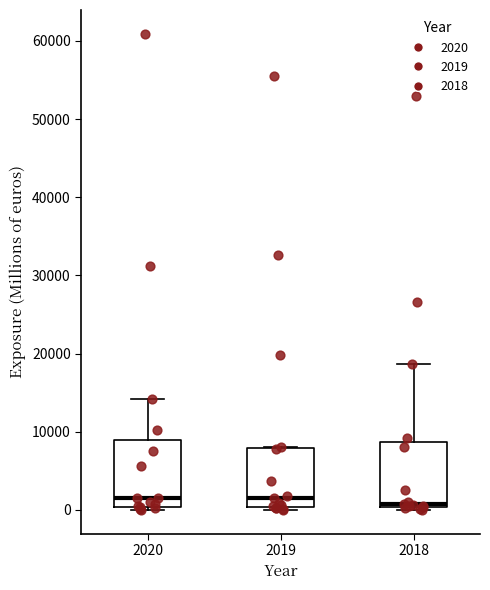

Reading left to right, transcribe this box plot: for each box, give where its median line is, the range the box spans, and where its two whiskers end, as read against the y-axis. The values are not printed on the chart, so give them approximately, as read against the axis.

2020: median 1000, box 0 to 9000, whiskers 0 (just below the box's lower edge) to 14000
2019: median 2000, box 0 to 8000, whiskers 0 (just below the box's lower edge) to 8000
2018: median 1000, box 0 to 9000, whiskers 0 (just below the box's lower edge) to 19000